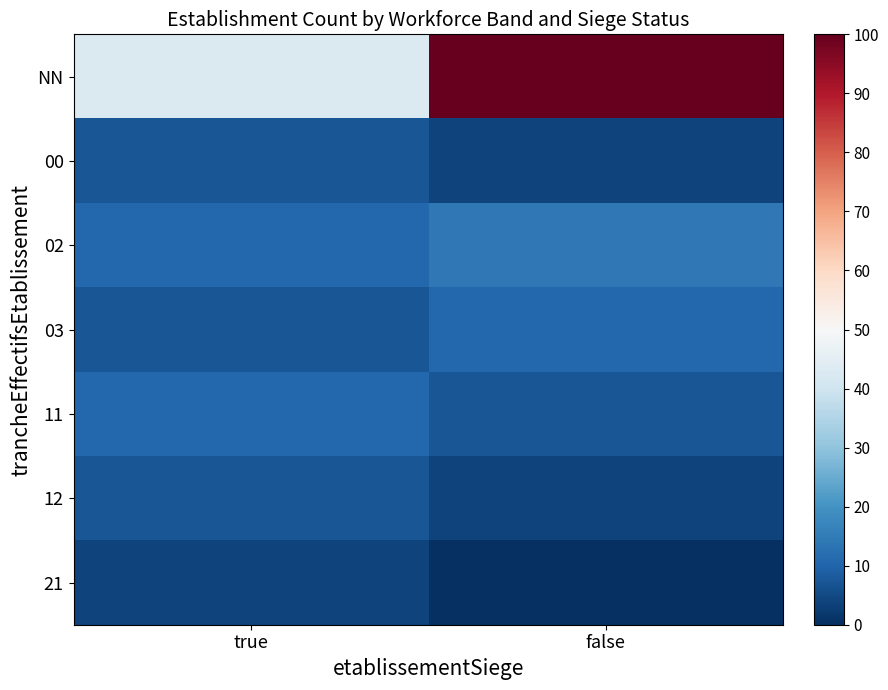

Reading left to right, what are all the values shown in this chart?

NN: true=42.9	false=100.0
00: true=7.1	false=3.6
02: true=10.7	false=14.3
03: true=7.1	false=10.7
11: true=10.7	false=7.1
12: true=7.1	false=3.6
21: true=3.6	false=0.0